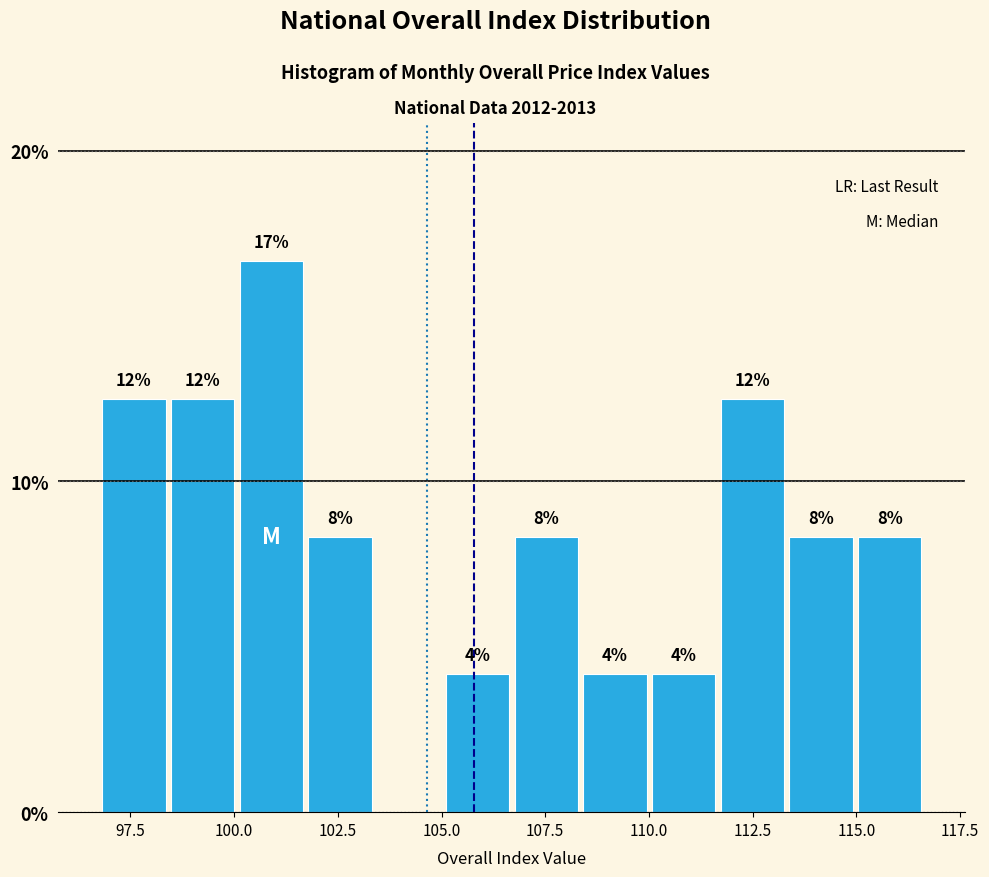

Read against the x-axis, roughly where is the centre of the tallest bar?

101.0